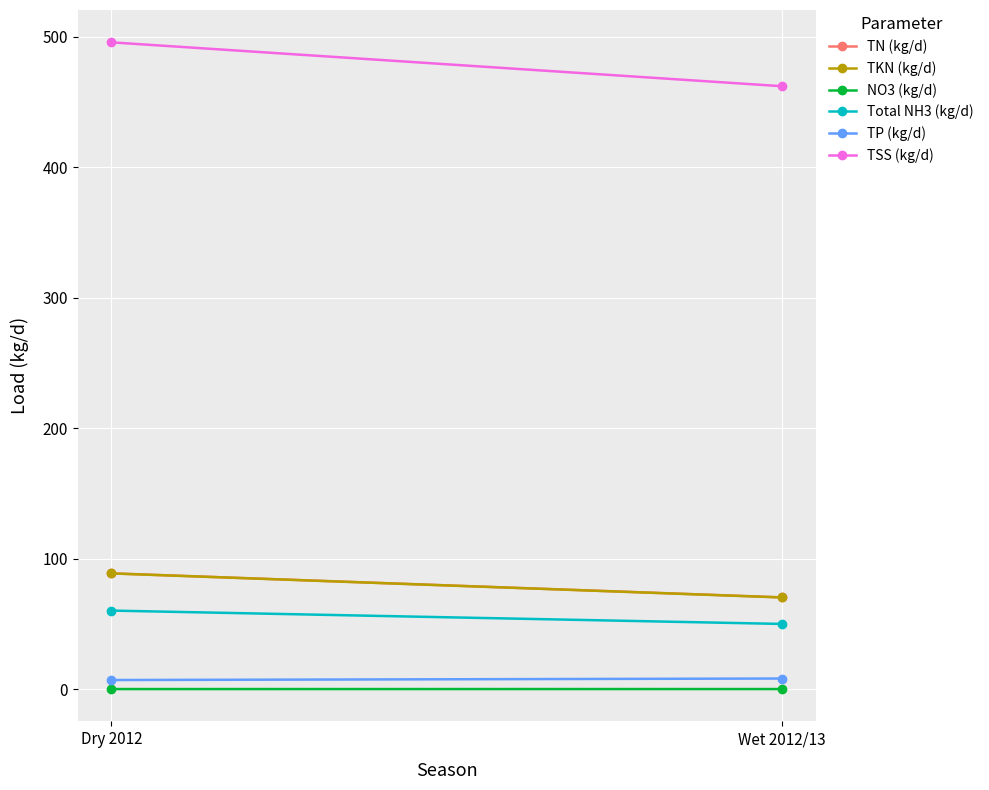

What is the difference between the maximum and minimum values in the TSS (kg/d) series?

33.6